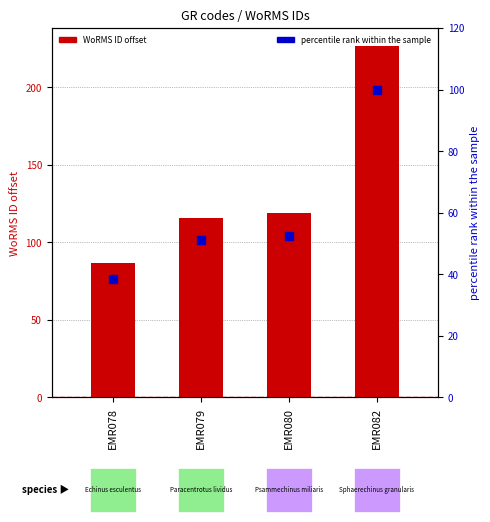

At how many categories does at least one series exceed 204?

1